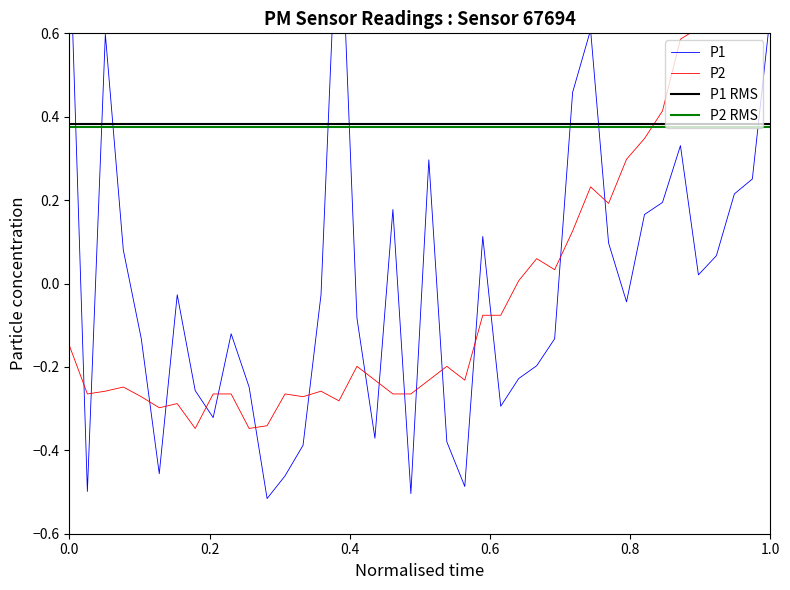

What is the label of the 6th point from the left?

1.0